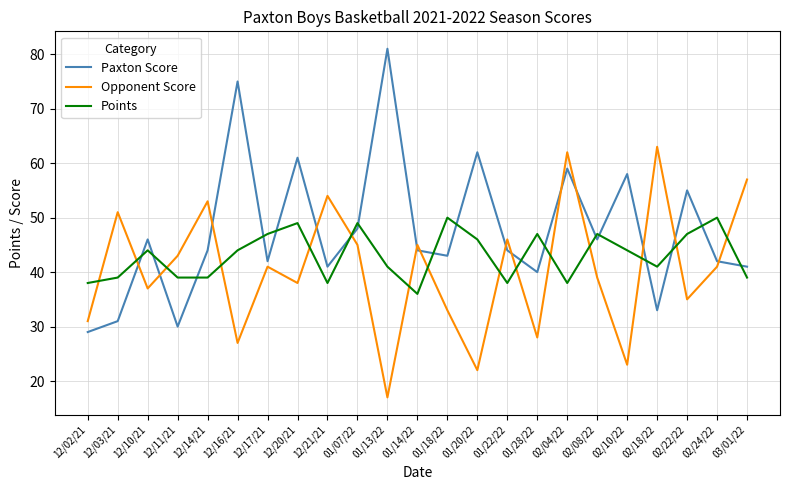

What is the sum of the Paxton Score values at 01/28/22 and 02/08/22?

86